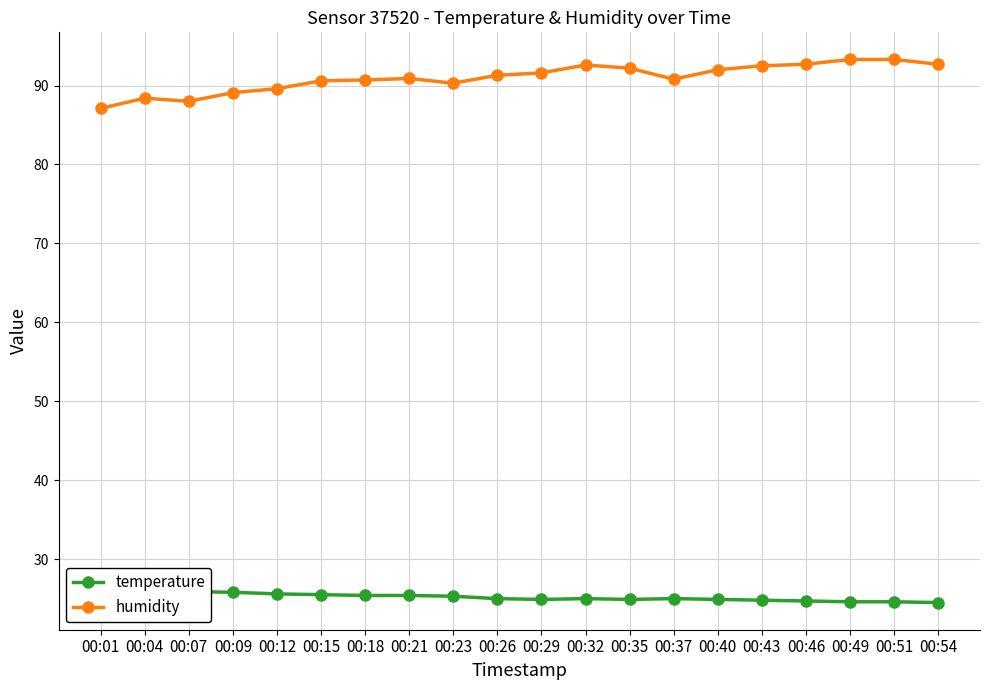

Rank the series by their average value, from highest to lowest.

humidity, temperature